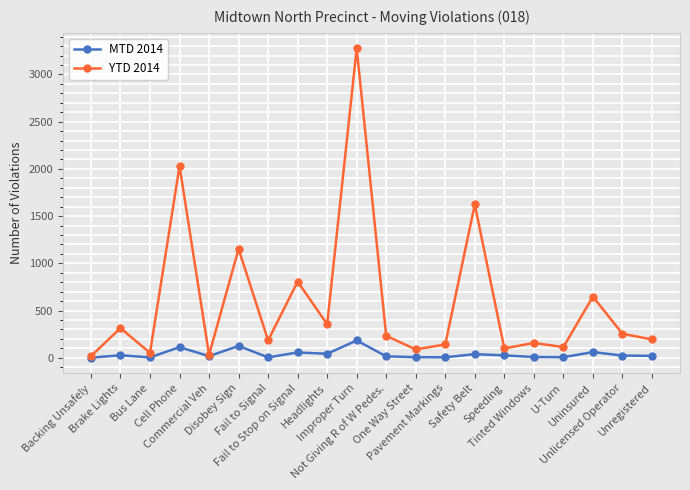

True or false: MTD 2014 has a value of 125 at Disobey Sign.

True